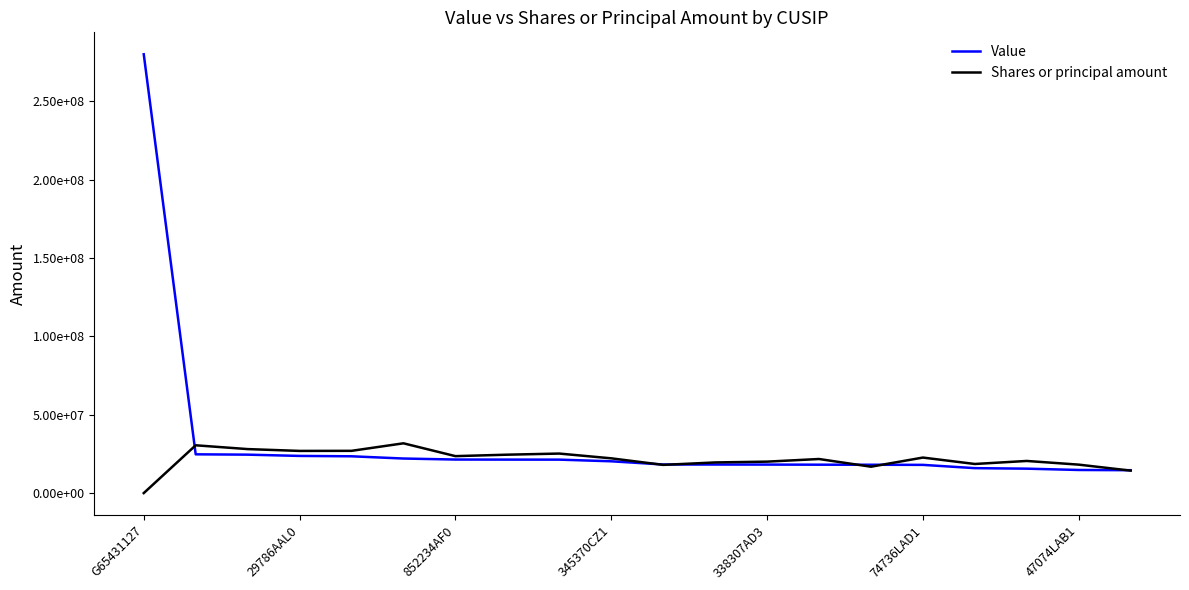

What are all the series names shown in the legend?

Value, Shares or principal amount